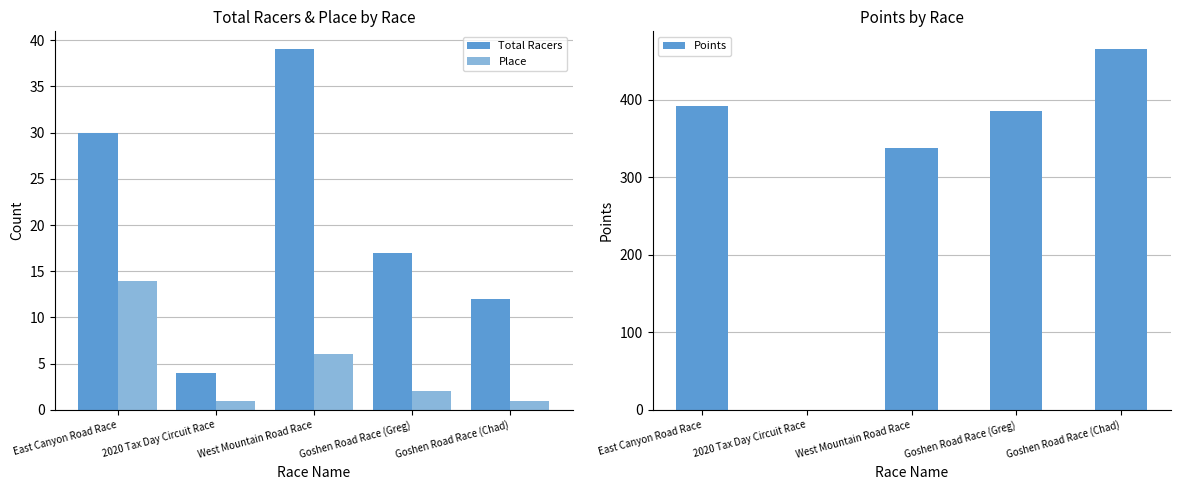

What is the sum of the Place values at Goshen Road Race (Chad) and West Mountain Road Race?

7